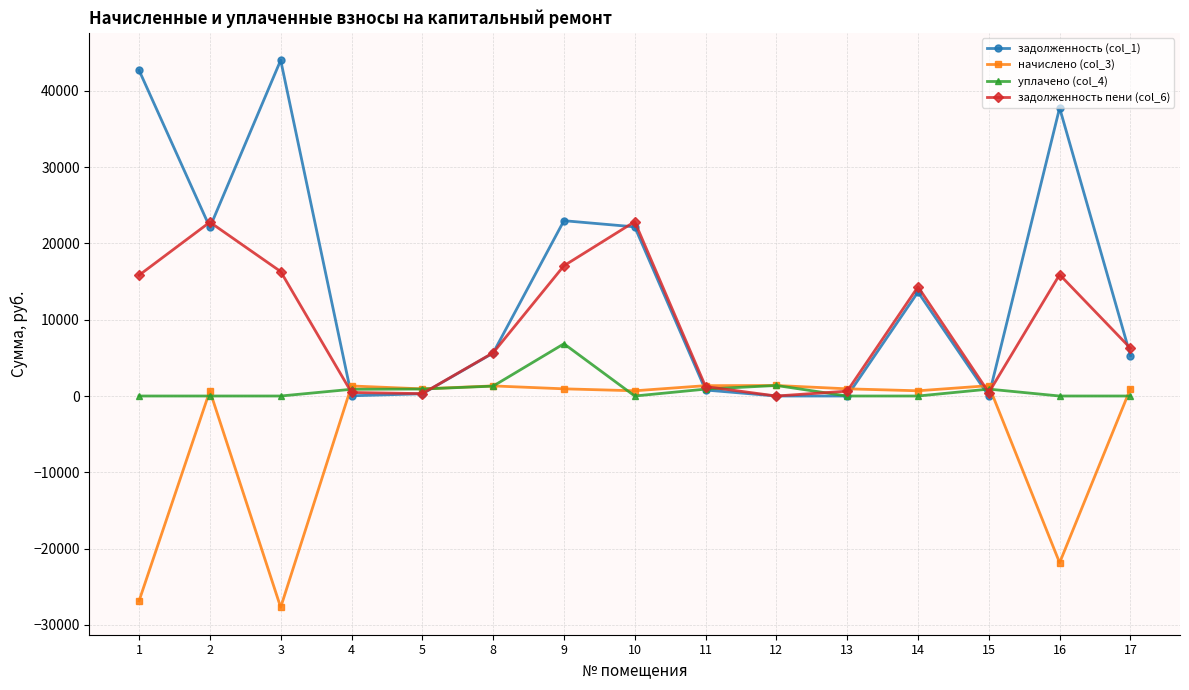

What is the difference between the maximum and minimum values in the начислено (col_3) series?

29095.9